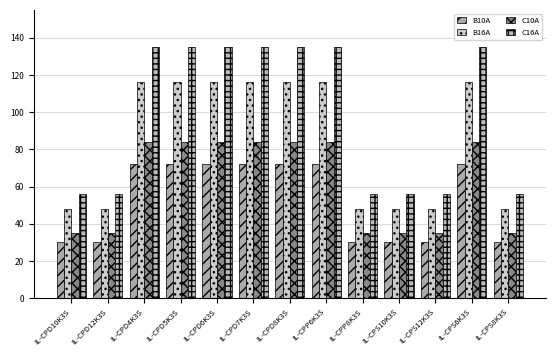

The B10A series shows 30 at IL-CPS12K3S. True or false?

True